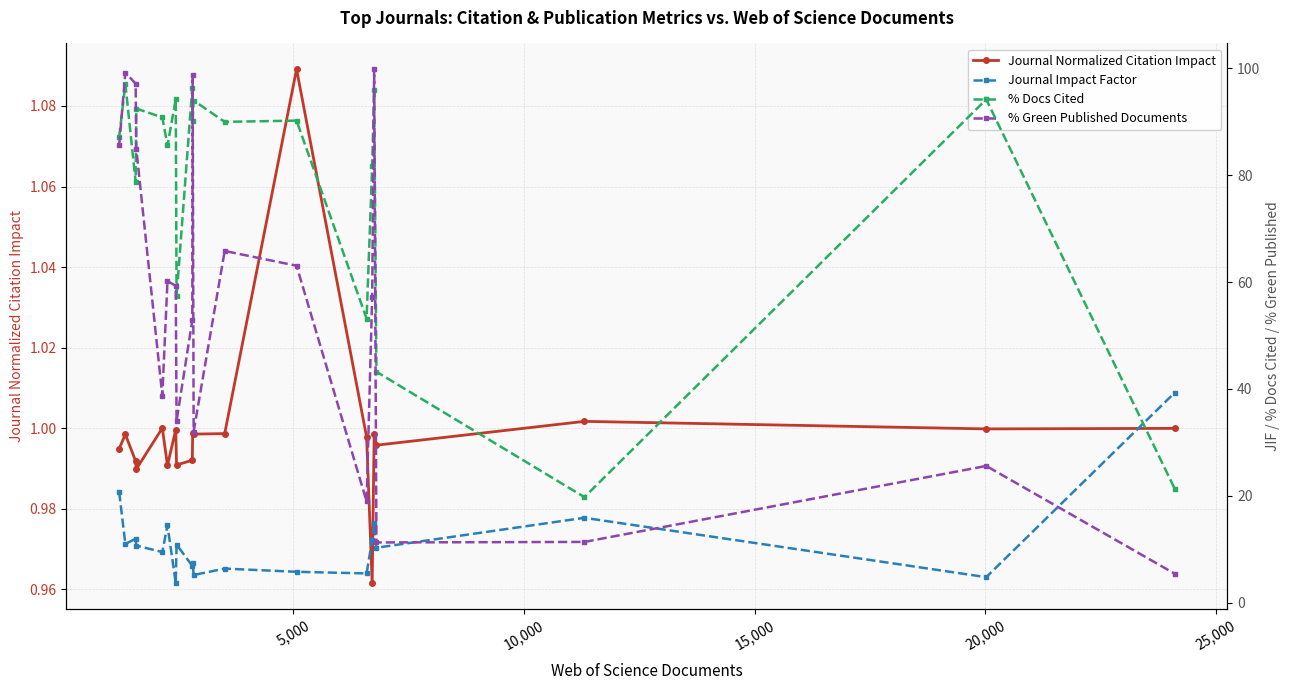

What is the difference between the second highest and minimum values in the Journal Impact Factor series?

17.0